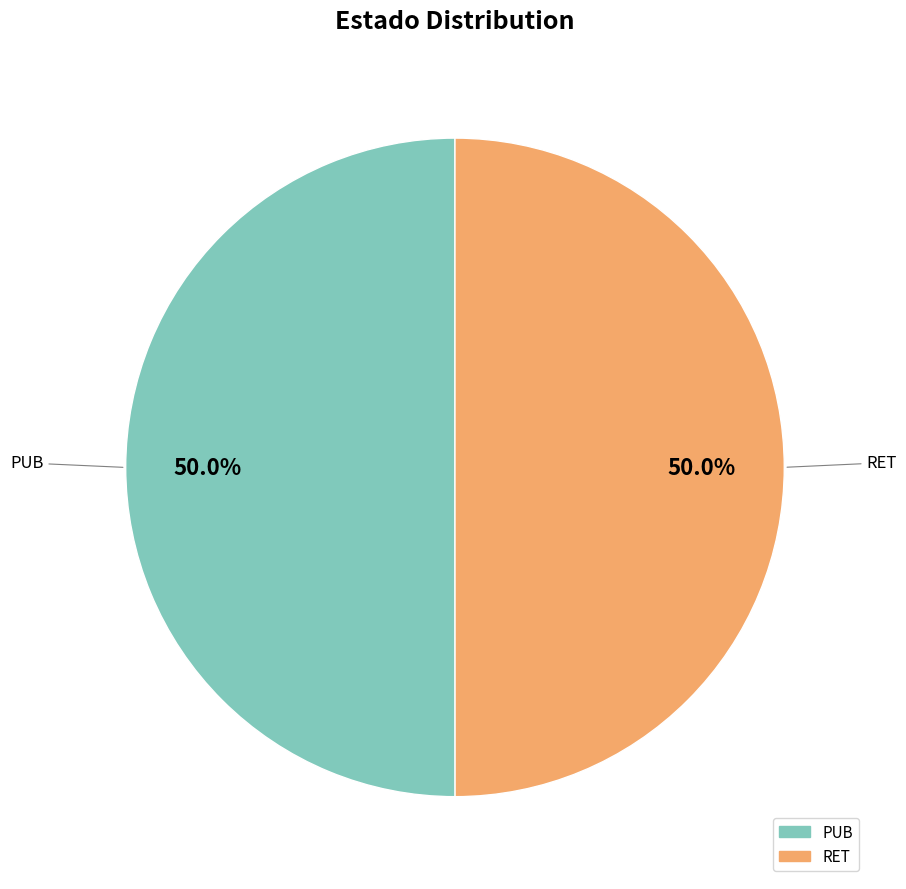

What is the ratio of the value at RET to the value at PUB?

1.0